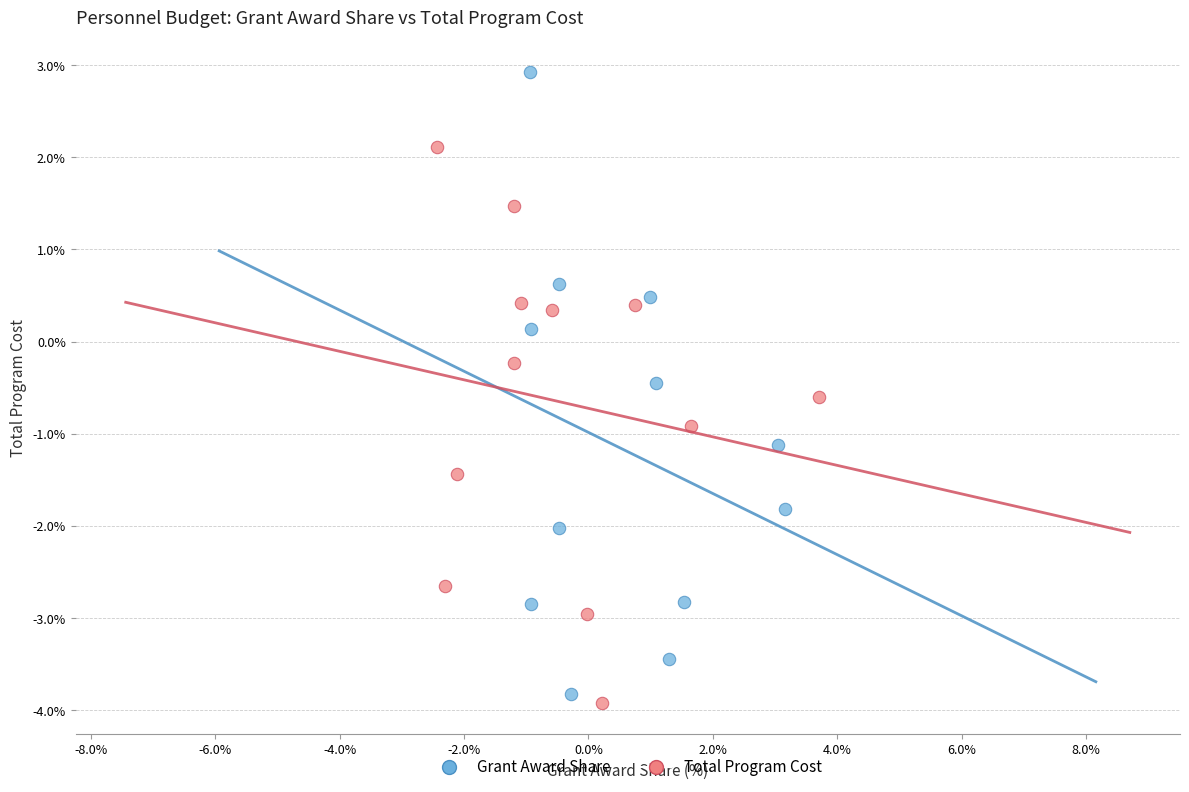

Which series has the widest spread of Y values?

Grant Award Share